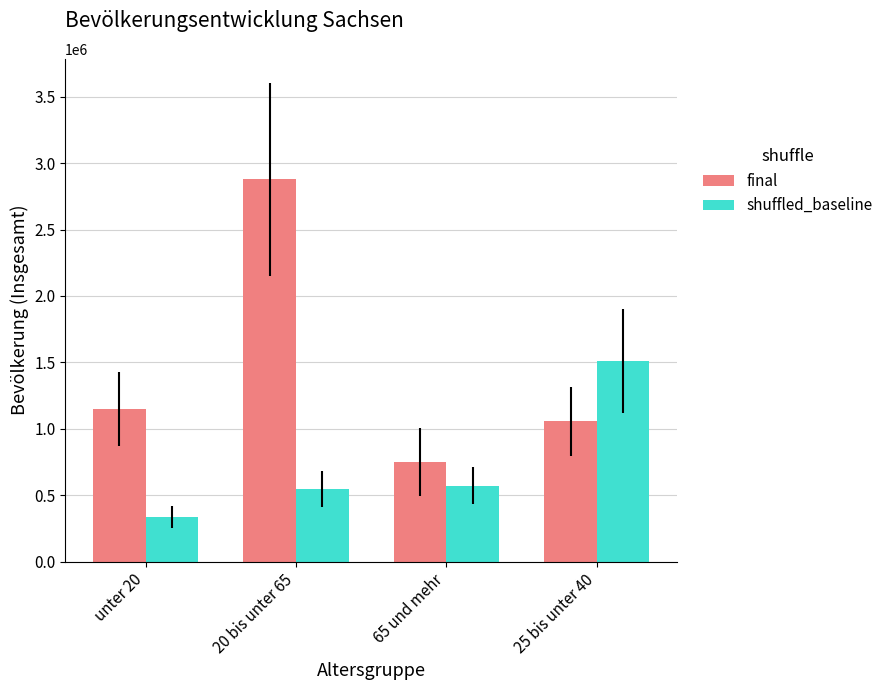

Which series has the largest total across all categories?

final